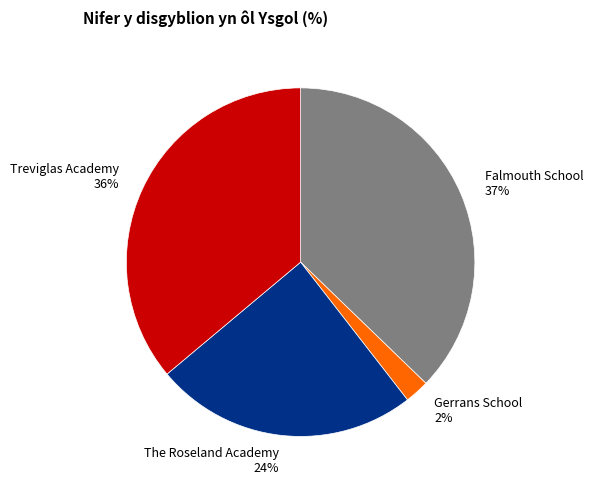

To the nearest percent, what is the difference between the Treviglas Academy and Falmouth School slice percentages?

1%